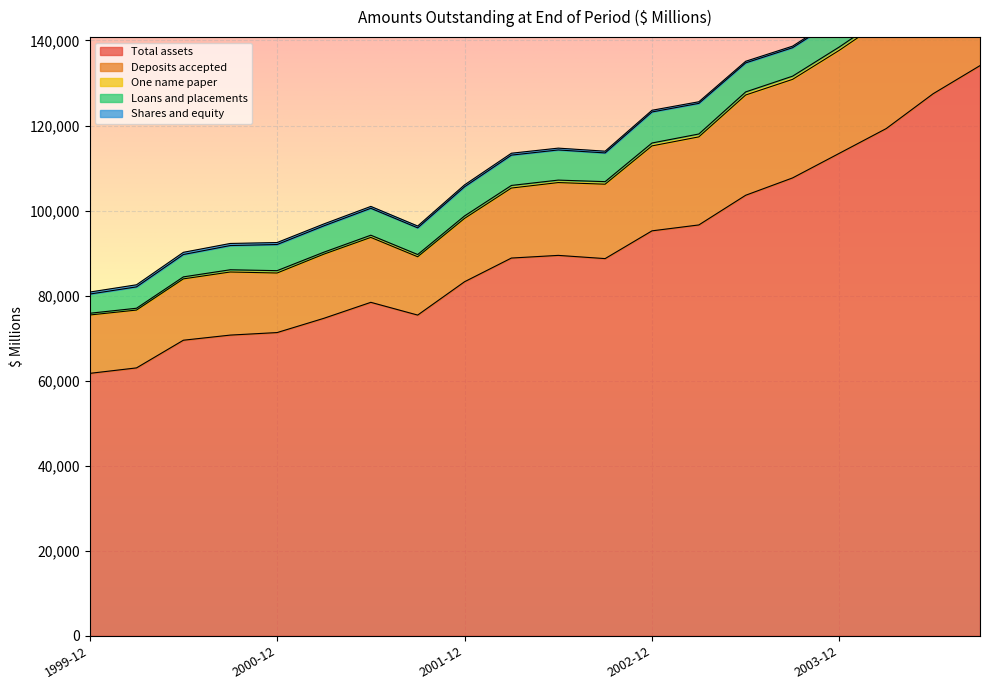

Count the number of categories in the chart.

20